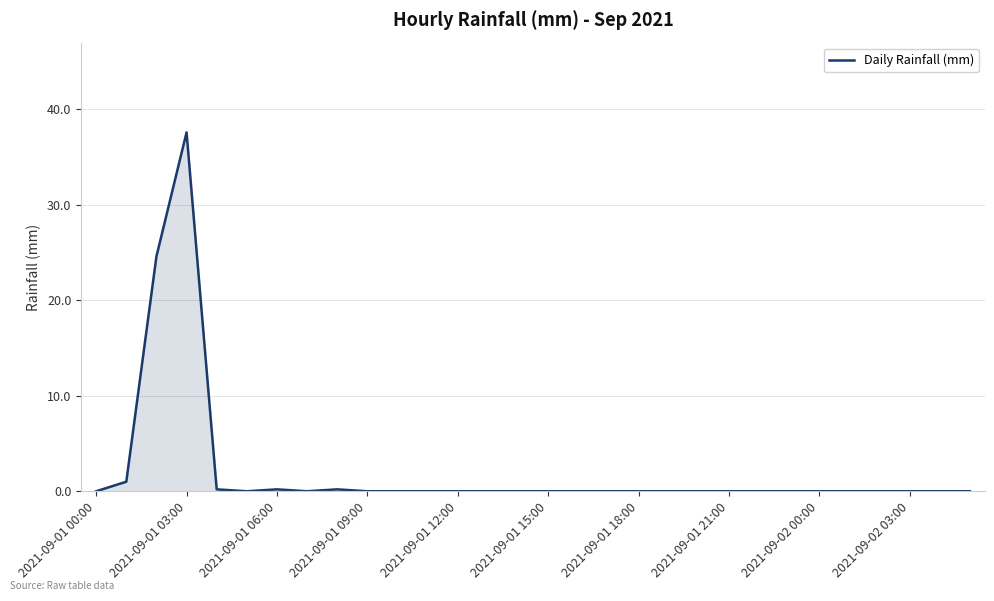

What is the difference between the maximum and minimum values?

37.6